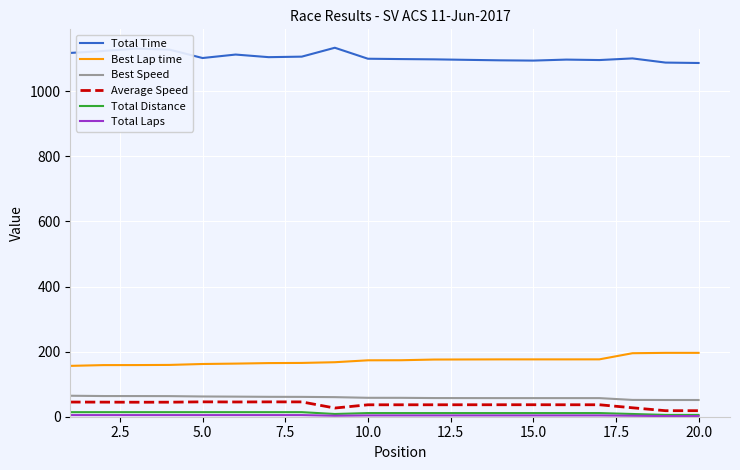

What is the maximum value shown in the chart?

1133.9